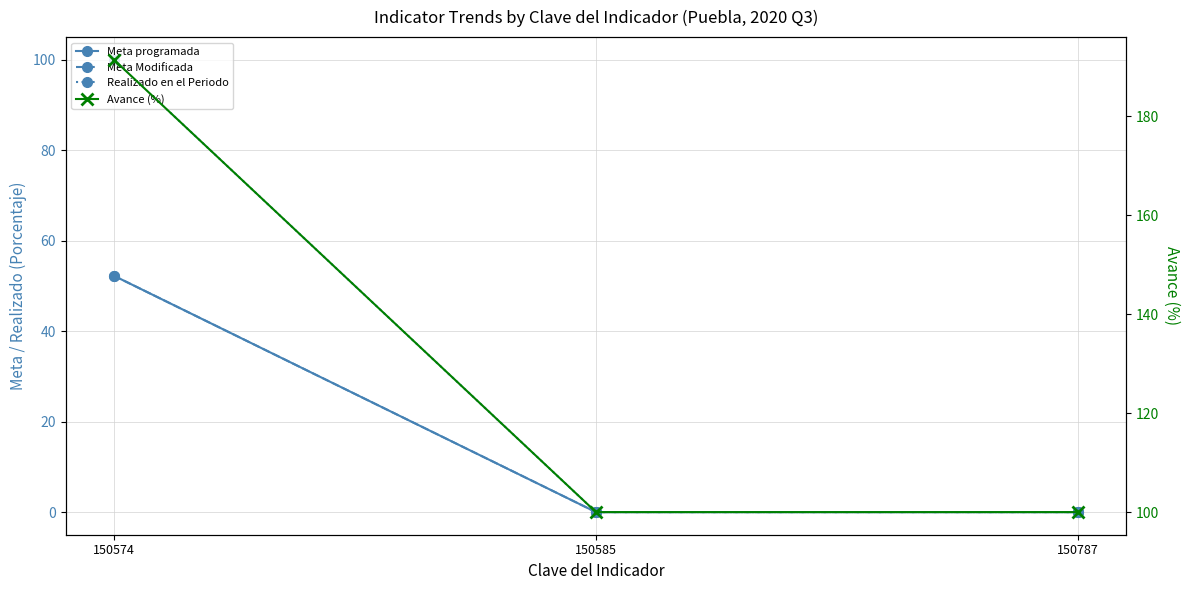

Which series changed the most between 150574 and 150787?

Realizado en el Periodo